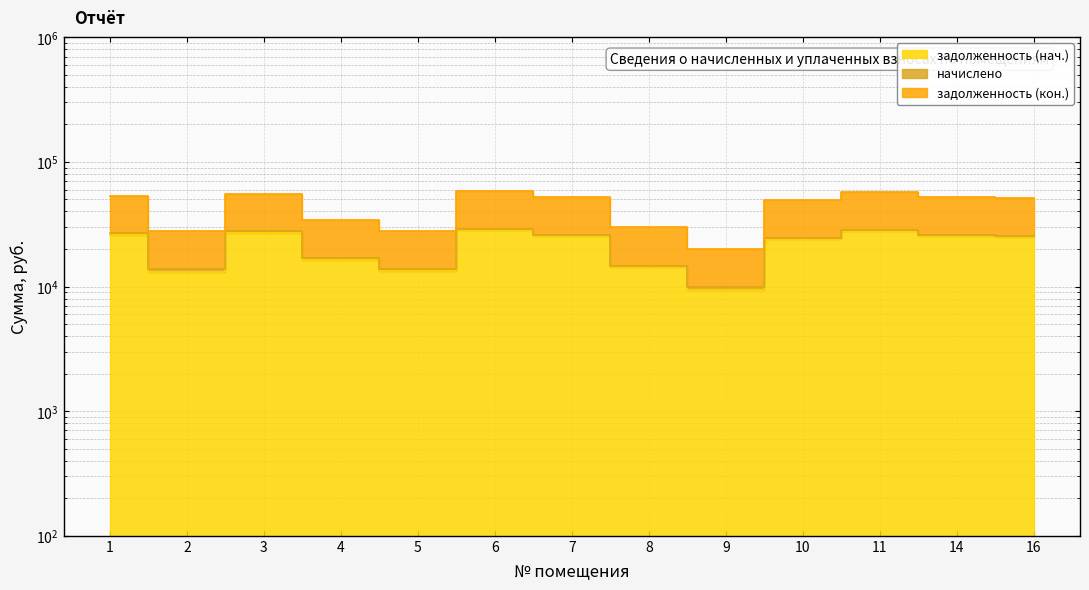

True or false: задолженность (нач.) and задолженность (кон.) intersect in this chart.

False